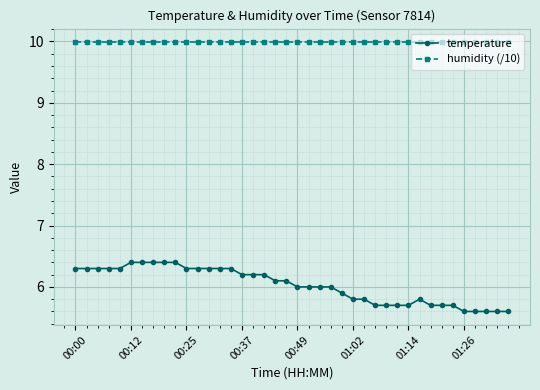

Which series has the largest total across all categories?

humidity (/10)